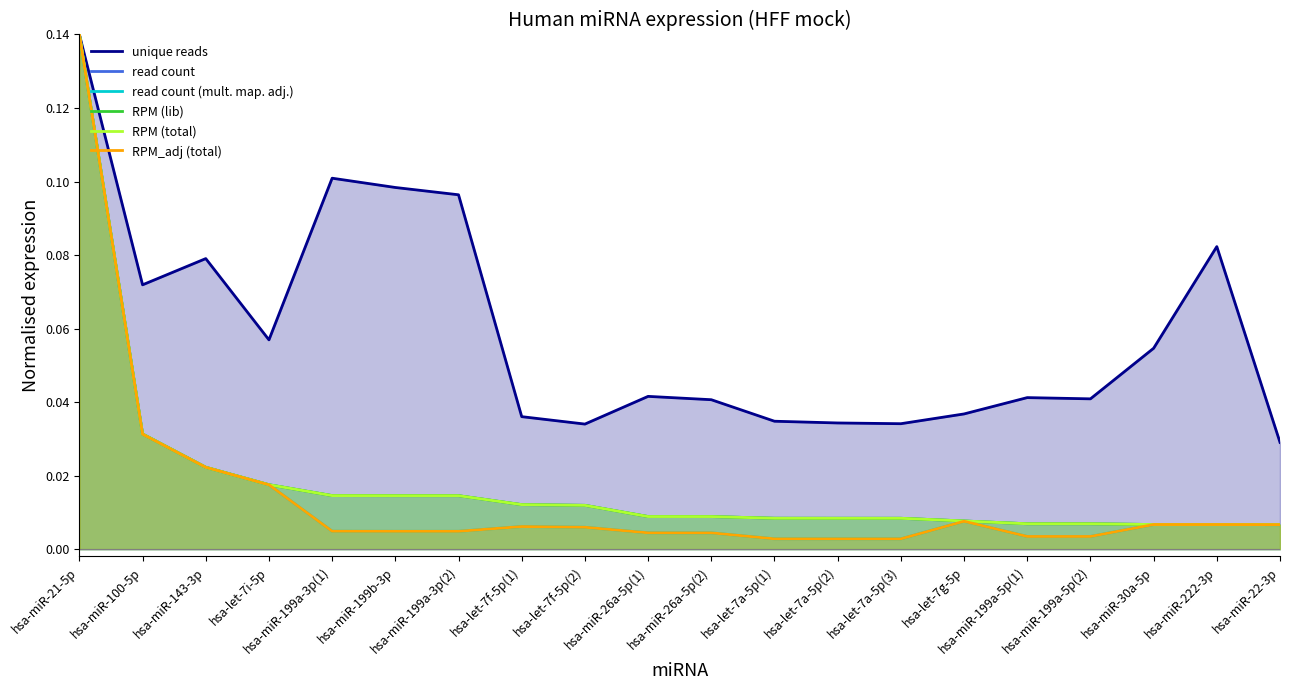

Reading left to right, what are all the values shown in this chart?

unique reads: hsa-miR-21-5p=0.1	hsa-miR-100-5p=0.1	hsa-miR-143-3p=0.1	hsa-let-7i-5p=0.1	hsa-miR-199a-3p(1)=0.1	hsa-miR-199b-3p=0.1	hsa-miR-199a-3p(2)=0.1	hsa-let-7f-5p(1)=0.0	hsa-let-7f-5p(2)=0.0	hsa-miR-26a-5p(1)=0.0	hsa-miR-26a-5p(2)=0.0	hsa-let-7a-5p(1)=0.0	hsa-let-7a-5p(2)=0.0	hsa-let-7a-5p(3)=0.0	hsa-let-7g-5p=0.0	hsa-miR-199a-5p(1)=0.0	hsa-miR-199a-5p(2)=0.0	hsa-miR-30a-5p=0.1	hsa-miR-222-3p=0.1	hsa-miR-22-3p=0.0
read count: hsa-miR-21-5p=0.1	hsa-miR-100-5p=0.0	hsa-miR-143-3p=0.0	hsa-let-7i-5p=0.0	hsa-miR-199a-3p(1)=0.0	hsa-miR-199b-3p=0.0	hsa-miR-199a-3p(2)=0.0	hsa-let-7f-5p(1)=0.0	hsa-let-7f-5p(2)=0.0	hsa-miR-26a-5p(1)=0.0	hsa-miR-26a-5p(2)=0.0	hsa-let-7a-5p(1)=0.0	hsa-let-7a-5p(2)=0.0	hsa-let-7a-5p(3)=0.0	hsa-let-7g-5p=0.0	hsa-miR-199a-5p(1)=0.0	hsa-miR-199a-5p(2)=0.0	hsa-miR-30a-5p=0.0	hsa-miR-222-3p=0.0	hsa-miR-22-3p=0.0
read count (mult. map. adj.): hsa-miR-21-5p=0.1	hsa-miR-100-5p=0.0	hsa-miR-143-3p=0.0	hsa-let-7i-5p=0.0	hsa-miR-199a-3p(1)=0.0	hsa-miR-199b-3p=0.0	hsa-miR-199a-3p(2)=0.0	hsa-let-7f-5p(1)=0.0	hsa-let-7f-5p(2)=0.0	hsa-miR-26a-5p(1)=0.0	hsa-miR-26a-5p(2)=0.0	hsa-let-7a-5p(1)=0.0	hsa-let-7a-5p(2)=0.0	hsa-let-7a-5p(3)=0.0	hsa-let-7g-5p=0.0	hsa-miR-199a-5p(1)=0.0	hsa-miR-199a-5p(2)=0.0	hsa-miR-30a-5p=0.0	hsa-miR-222-3p=0.0	hsa-miR-22-3p=0.0
RPM (lib): hsa-miR-21-5p=0.1	hsa-miR-100-5p=0.0	hsa-miR-143-3p=0.0	hsa-let-7i-5p=0.0	hsa-miR-199a-3p(1)=0.0	hsa-miR-199b-3p=0.0	hsa-miR-199a-3p(2)=0.0	hsa-let-7f-5p(1)=0.0	hsa-let-7f-5p(2)=0.0	hsa-miR-26a-5p(1)=0.0	hsa-miR-26a-5p(2)=0.0	hsa-let-7a-5p(1)=0.0	hsa-let-7a-5p(2)=0.0	hsa-let-7a-5p(3)=0.0	hsa-let-7g-5p=0.0	hsa-miR-199a-5p(1)=0.0	hsa-miR-199a-5p(2)=0.0	hsa-miR-30a-5p=0.0	hsa-miR-222-3p=0.0	hsa-miR-22-3p=0.0
RPM (total): hsa-miR-21-5p=0.1	hsa-miR-100-5p=0.0	hsa-miR-143-3p=0.0	hsa-let-7i-5p=0.0	hsa-miR-199a-3p(1)=0.0	hsa-miR-199b-3p=0.0	hsa-miR-199a-3p(2)=0.0	hsa-let-7f-5p(1)=0.0	hsa-let-7f-5p(2)=0.0	hsa-miR-26a-5p(1)=0.0	hsa-miR-26a-5p(2)=0.0	hsa-let-7a-5p(1)=0.0	hsa-let-7a-5p(2)=0.0	hsa-let-7a-5p(3)=0.0	hsa-let-7g-5p=0.0	hsa-miR-199a-5p(1)=0.0	hsa-miR-199a-5p(2)=0.0	hsa-miR-30a-5p=0.0	hsa-miR-222-3p=0.0	hsa-miR-22-3p=0.0
RPM_adj (total): hsa-miR-21-5p=0.1	hsa-miR-100-5p=0.0	hsa-miR-143-3p=0.0	hsa-let-7i-5p=0.0	hsa-miR-199a-3p(1)=0.0	hsa-miR-199b-3p=0.0	hsa-miR-199a-3p(2)=0.0	hsa-let-7f-5p(1)=0.0	hsa-let-7f-5p(2)=0.0	hsa-miR-26a-5p(1)=0.0	hsa-miR-26a-5p(2)=0.0	hsa-let-7a-5p(1)=0.0	hsa-let-7a-5p(2)=0.0	hsa-let-7a-5p(3)=0.0	hsa-let-7g-5p=0.0	hsa-miR-199a-5p(1)=0.0	hsa-miR-199a-5p(2)=0.0	hsa-miR-30a-5p=0.0	hsa-miR-222-3p=0.0	hsa-miR-22-3p=0.0